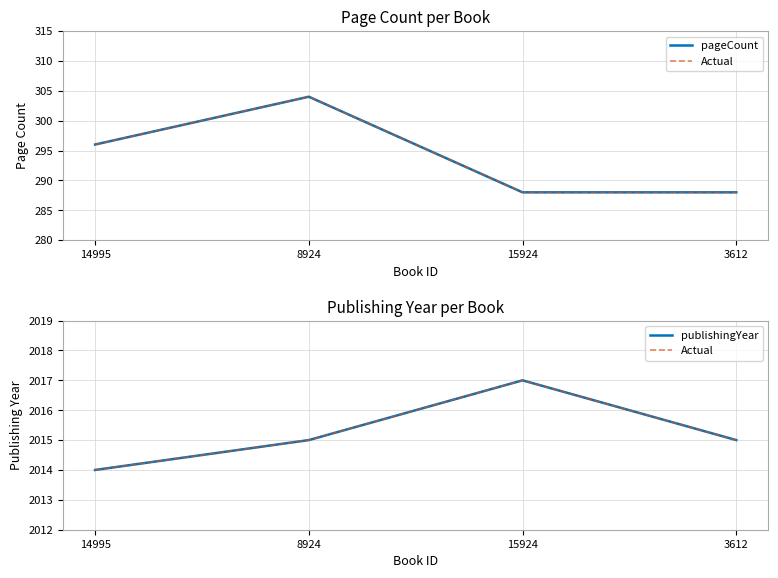

At which label does publishingYear first exceed 2015?

15924